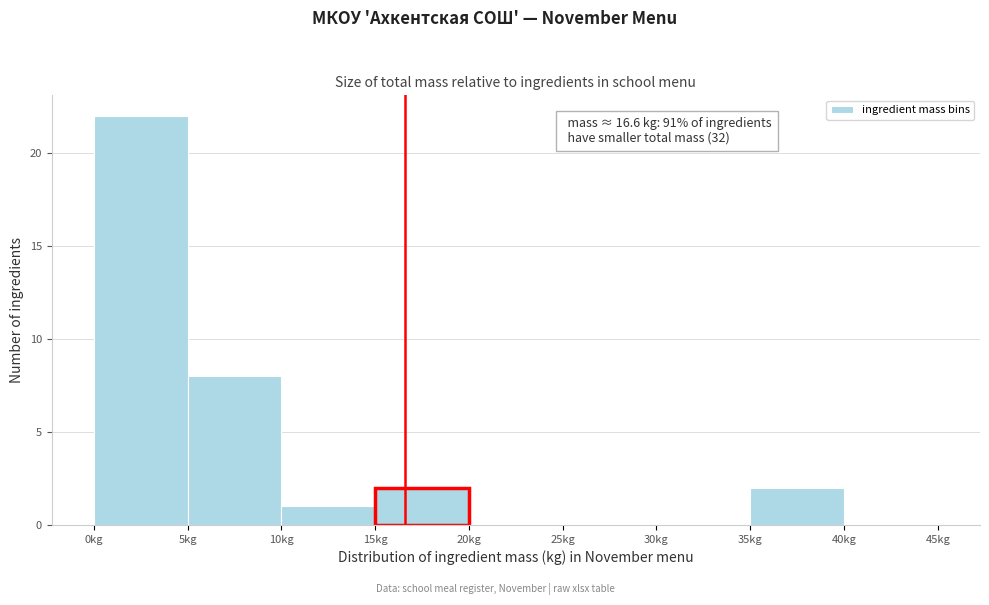

Over which range of the x-axis is the bar tallest?

0 to 5